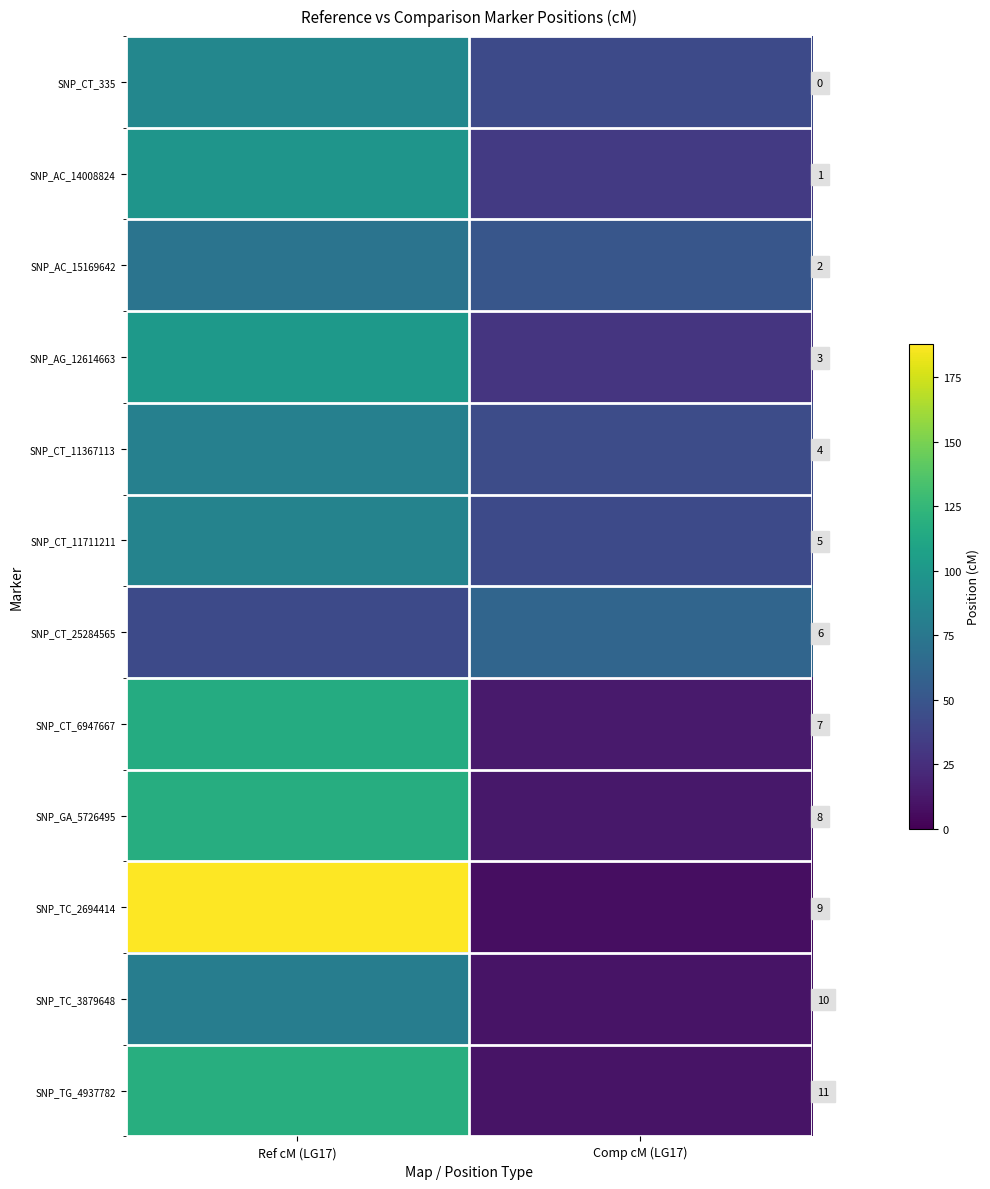

Is the value of SNP_CT_11711211 at Comp cM (LG17) greater than the value of SNP_CT_25284565 at Ref cM (LG17)?

No